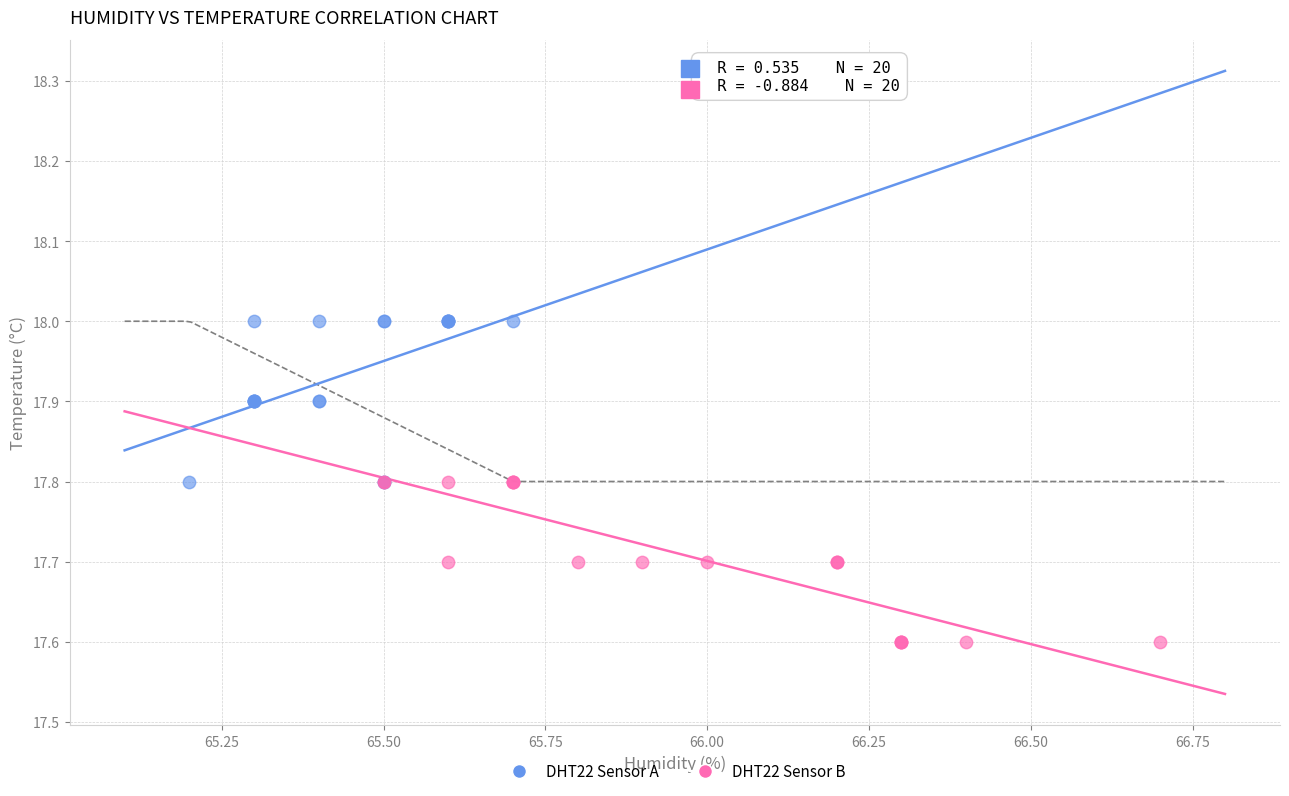

Which series reaches the minimum Y coordinate?

DHT22 Sensor B